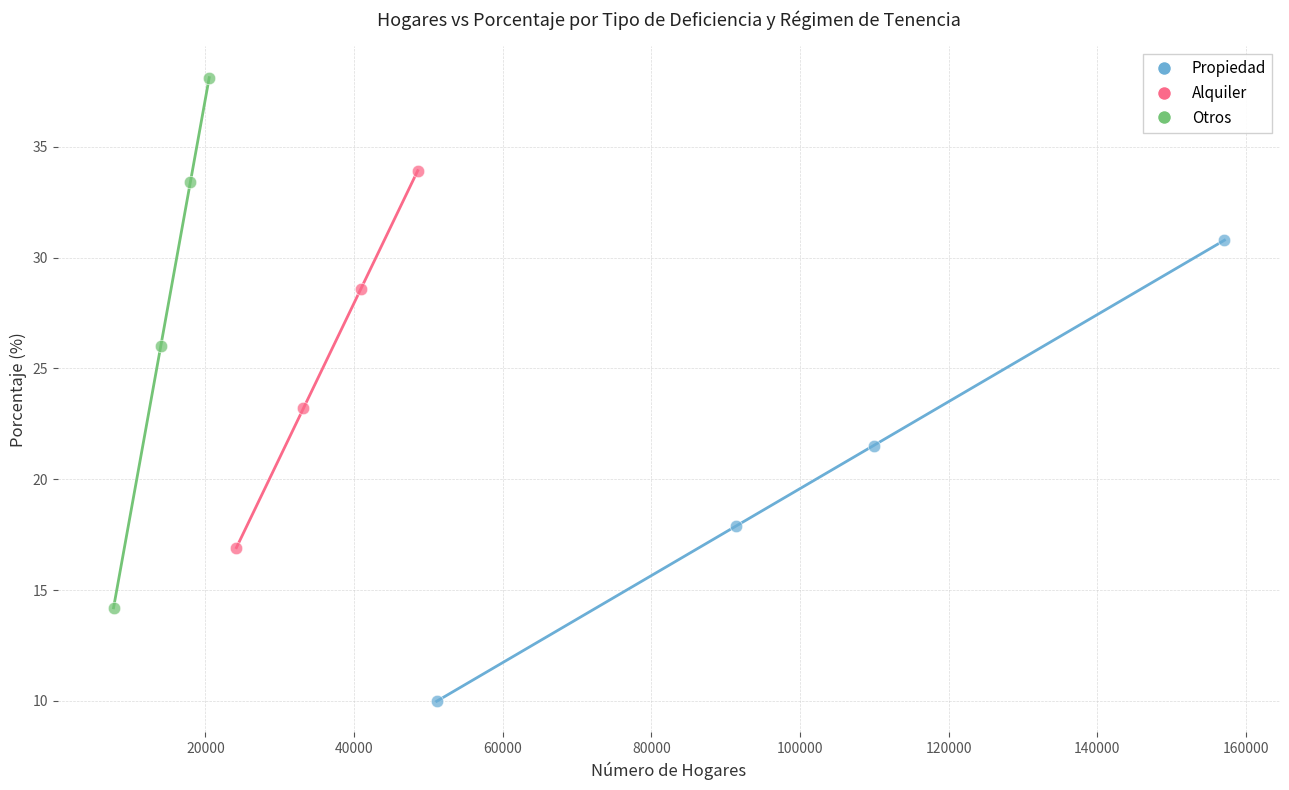

Which series reaches the minimum Y coordinate?

Propiedad